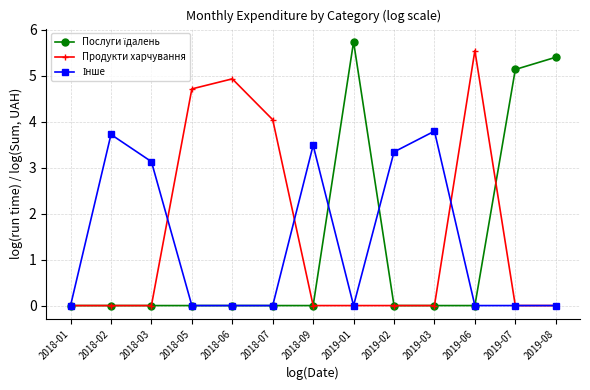

What is the maximum value for Продукти харчування?

5.5